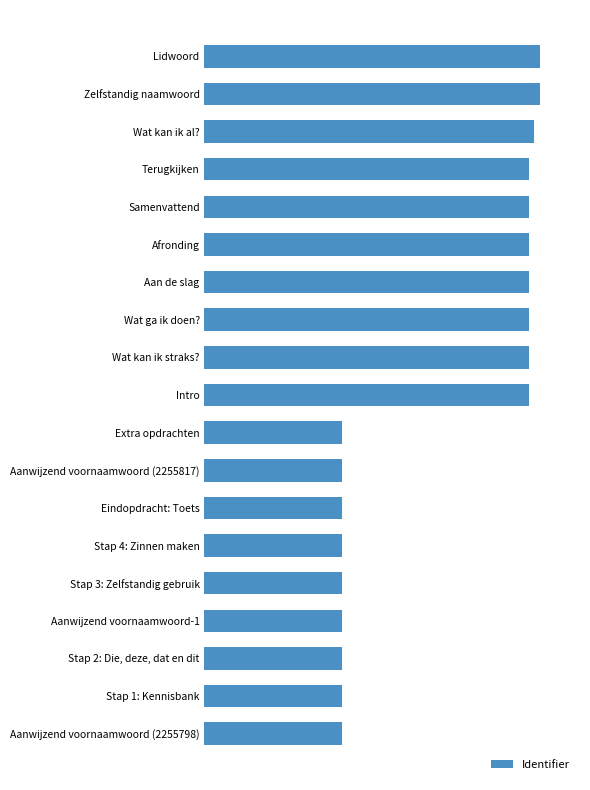

Does the chart contain stacked bars?

No